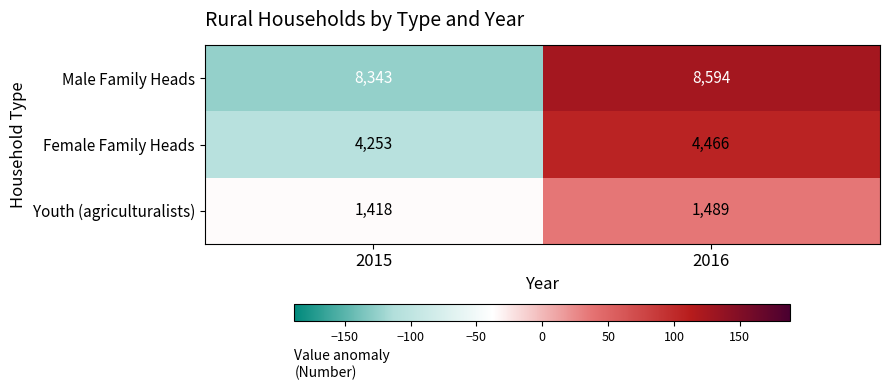

What is the difference between the Male Family Heads values at 2015 and 2016?

251